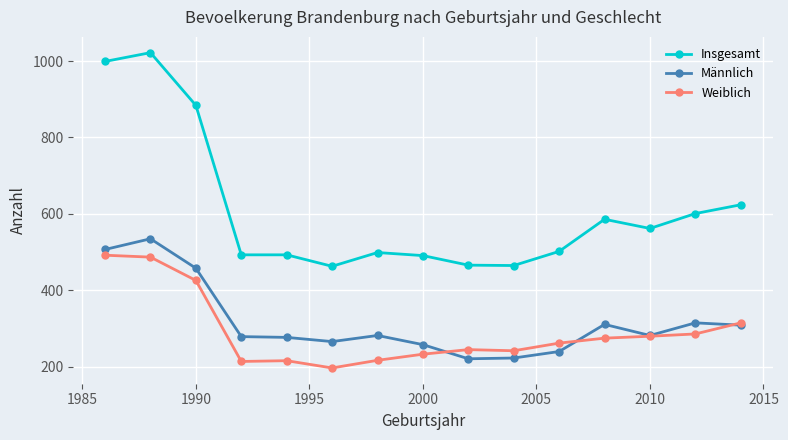

Which series has the widest spread of values?

Insgesamt